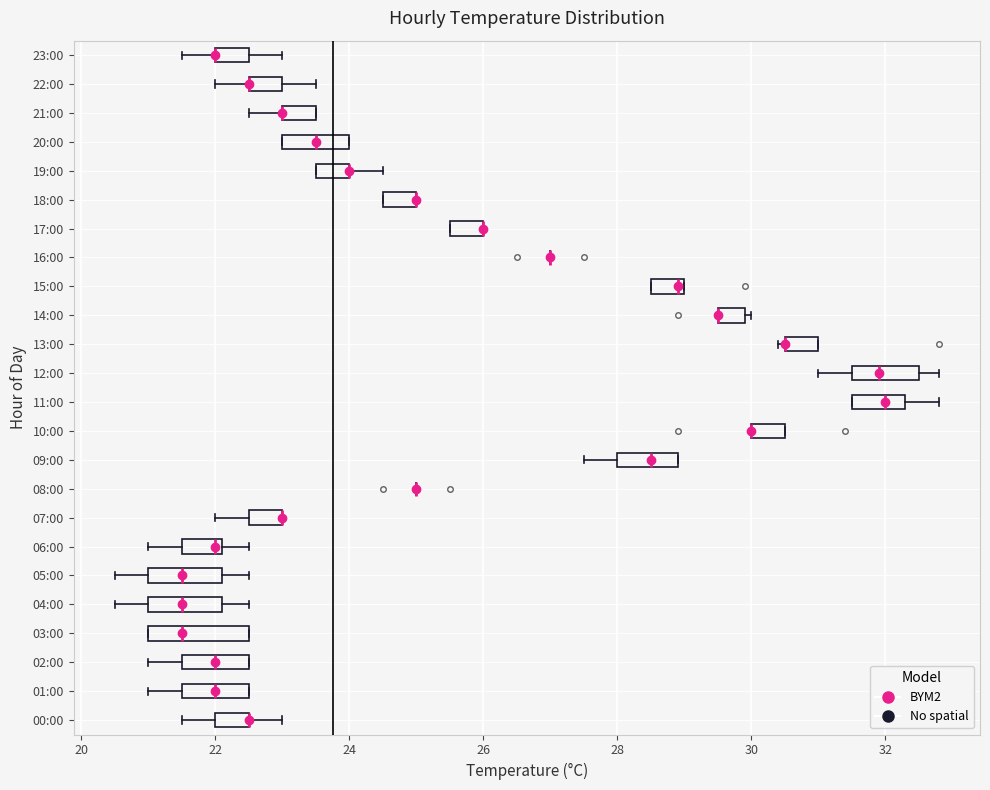

Which box is the widest, from its left edge to its right edge?

03:00